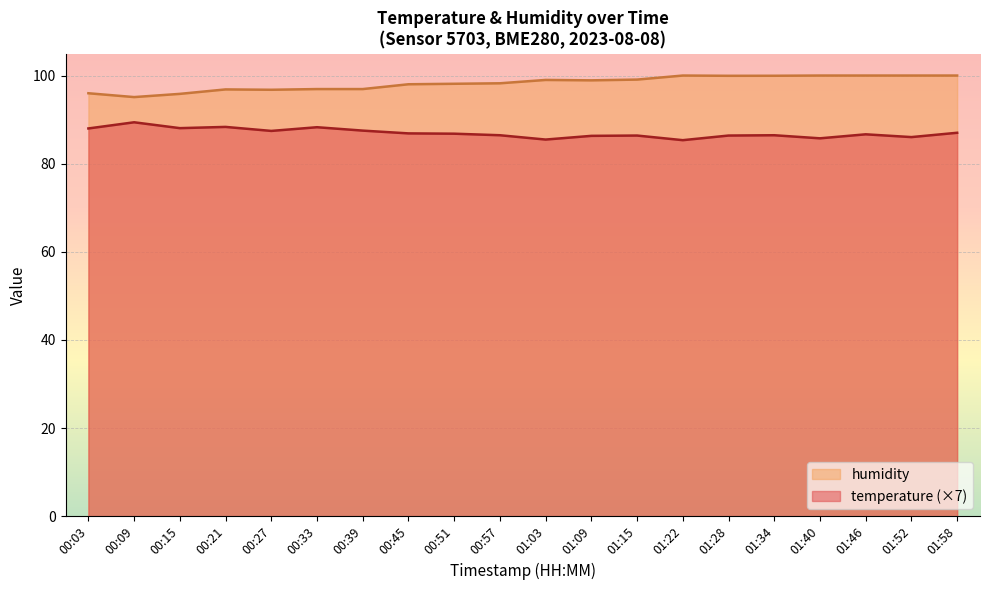

At how many categories does at least one series exceed 96?

17